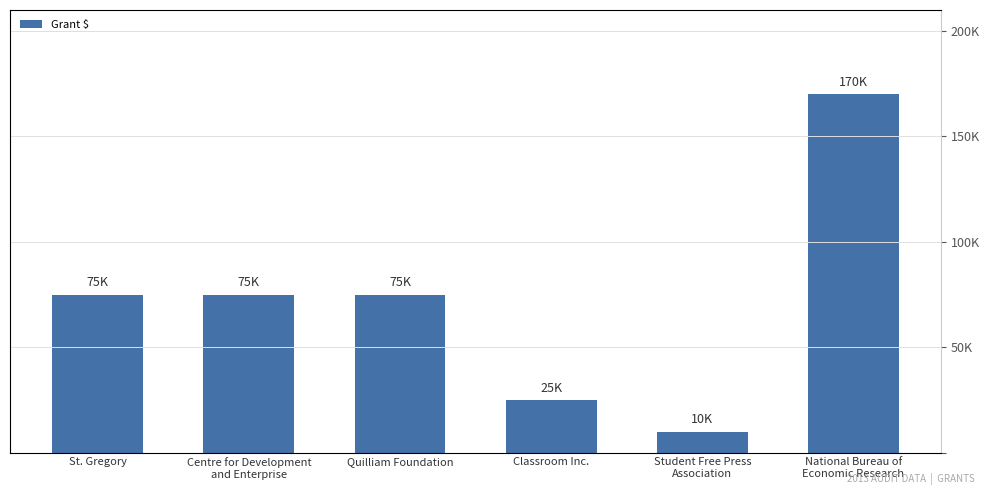

Rank the categories by value from highest to lowest.

National Bureau of
Economic Research, St. Gregory, Centre for Development
and Enterprise, Quilliam Foundation, Classroom Inc., Student Free Press
Association